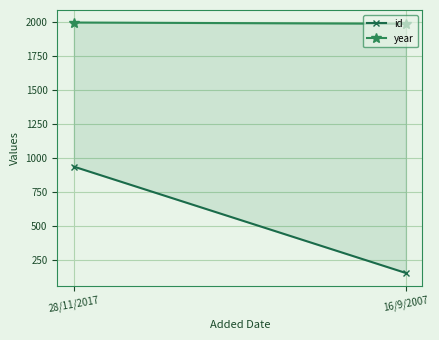

What is the difference between the year values at 16/9/2007 and 28/11/2017?

9